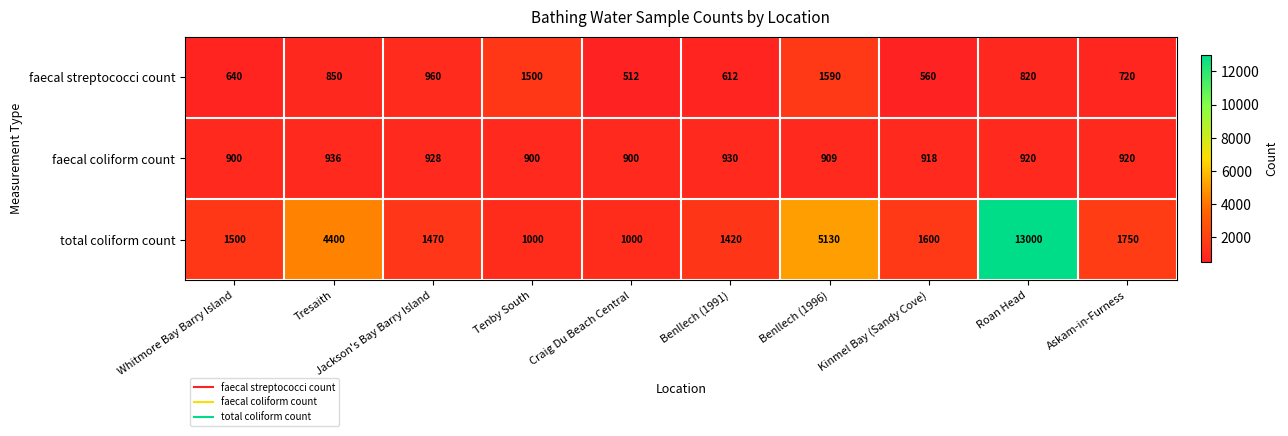

What is the difference between the maximum and second lowest values in the faecal coliform count series?

36